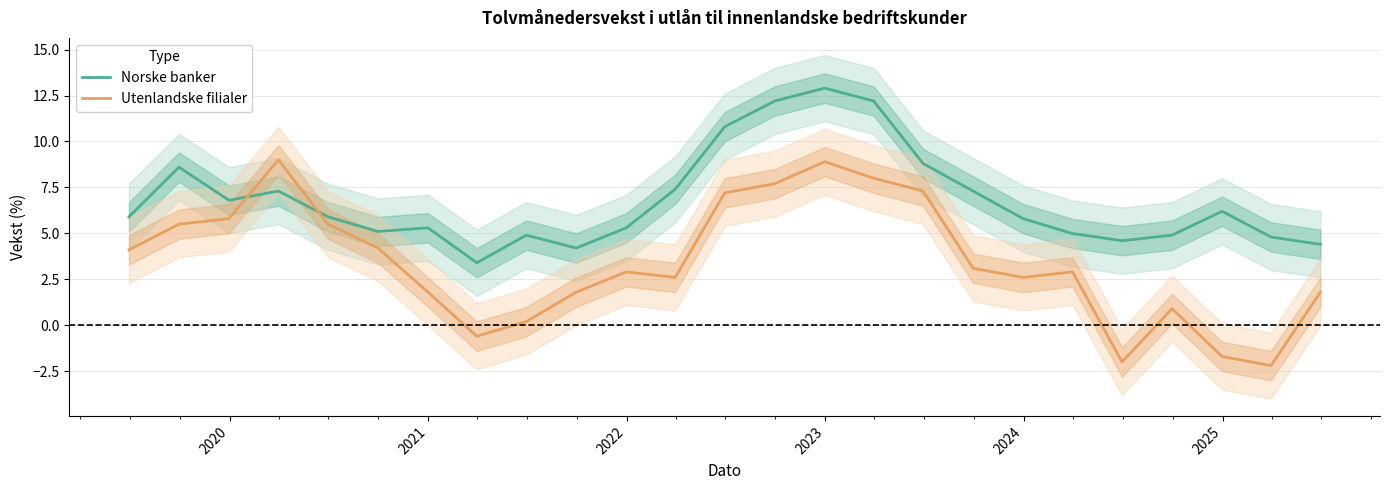

What is the highest value of the Norske banker series?

12.9